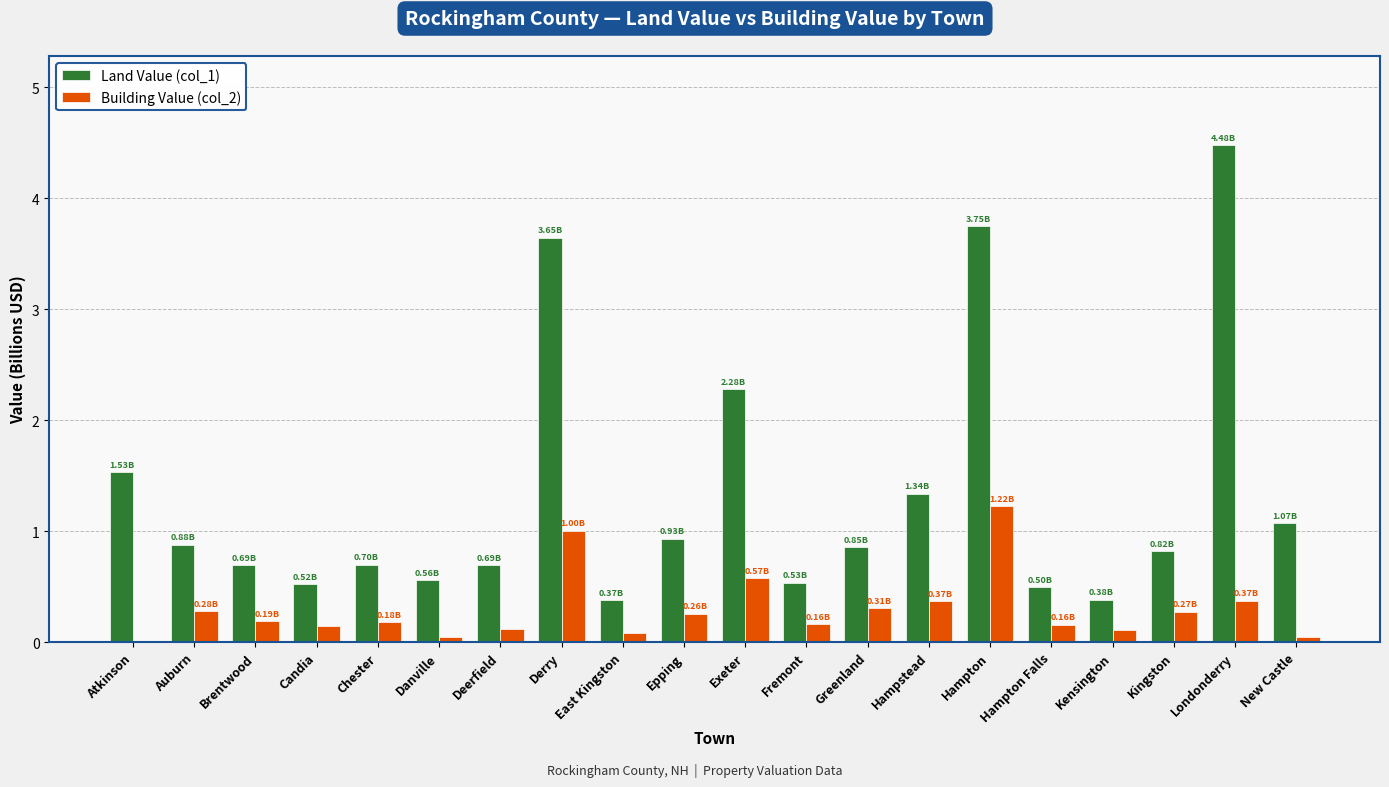

Which category has the highest value across all series?

Londonderry